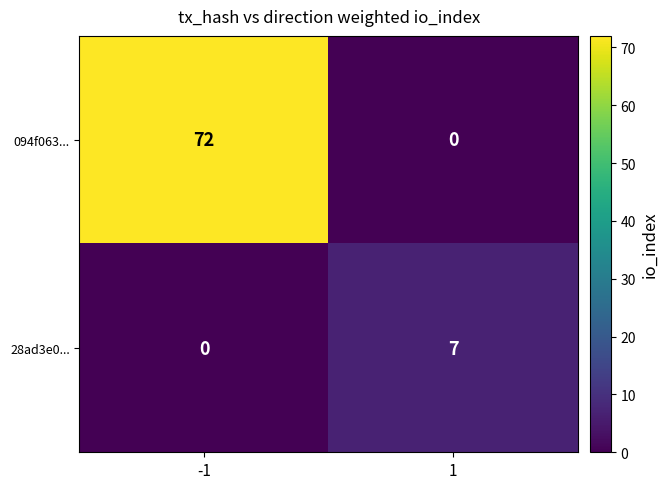

True or false: 094f063... has a value of 102 at -1.

False